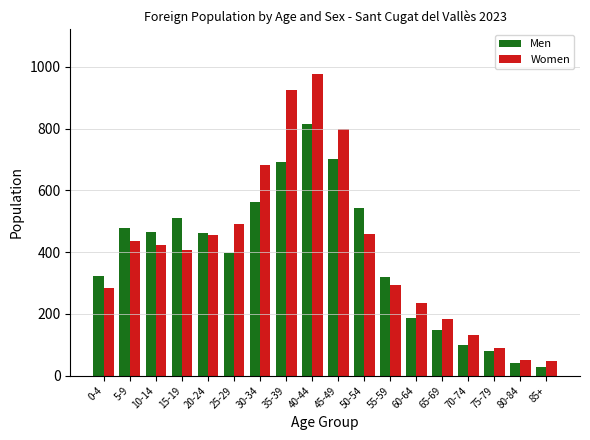

List the series in order of their peak value, lowest first.

Men, Women